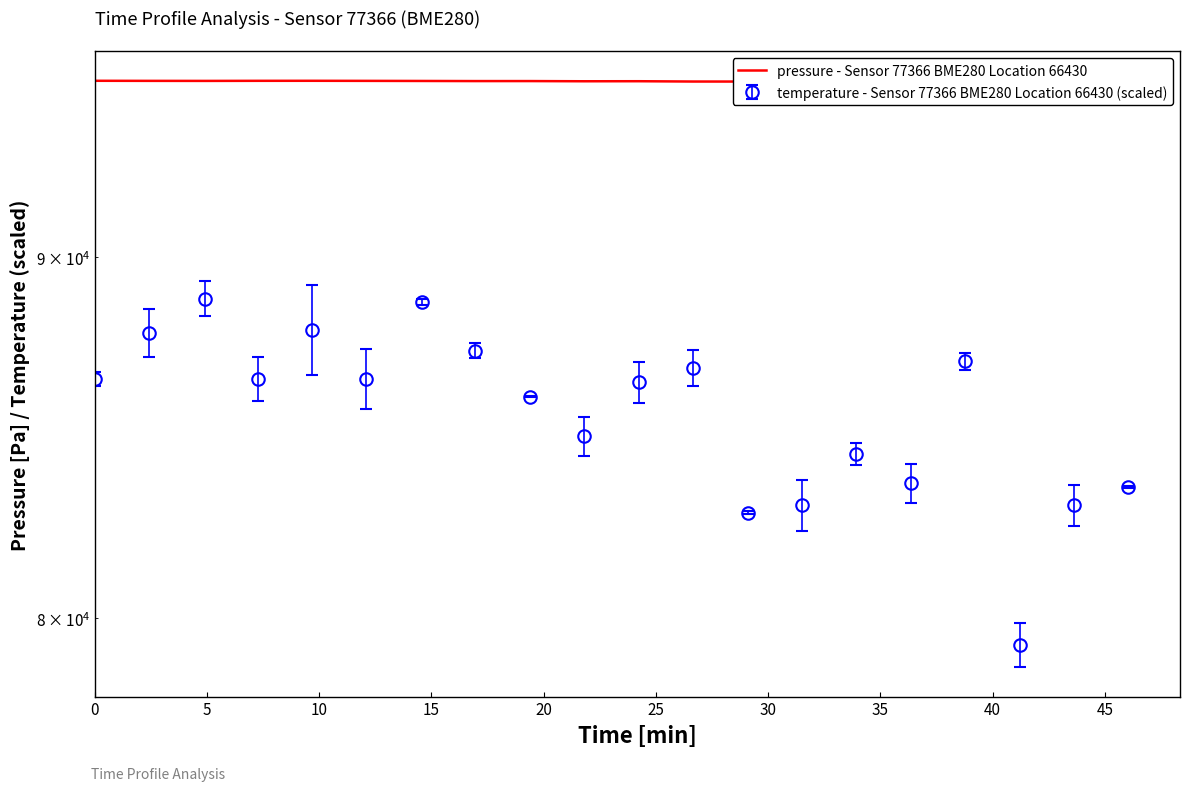

True or false: the data shows 155848.3 at 15.

False